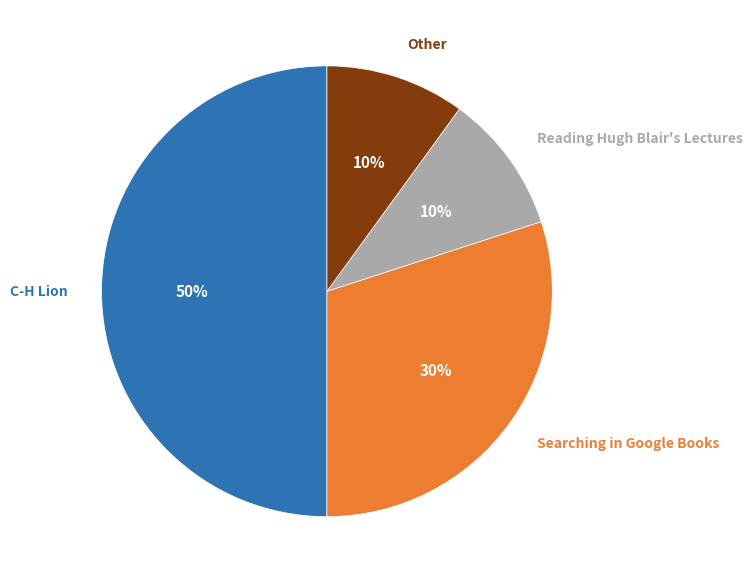

To the nearest percent, what is the average slice percentage?

25%